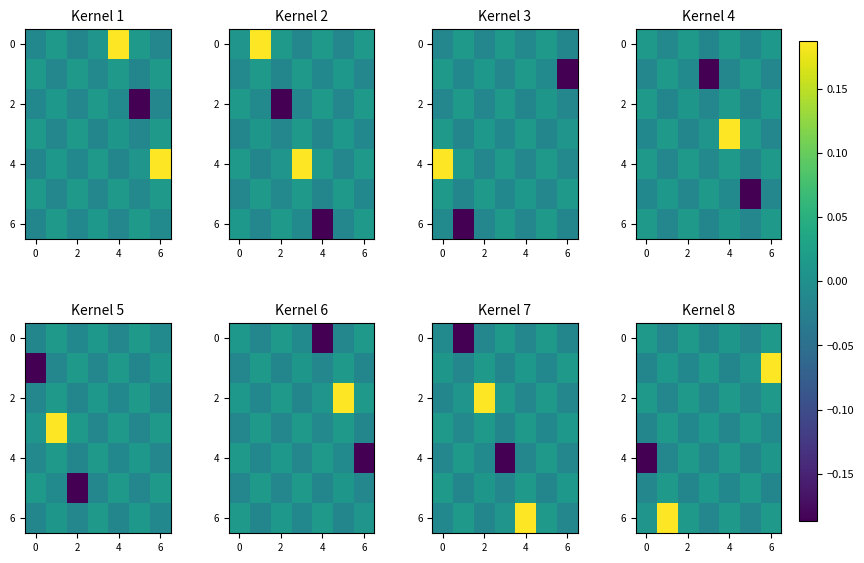

What is the sum of all 4 values?

-0.2